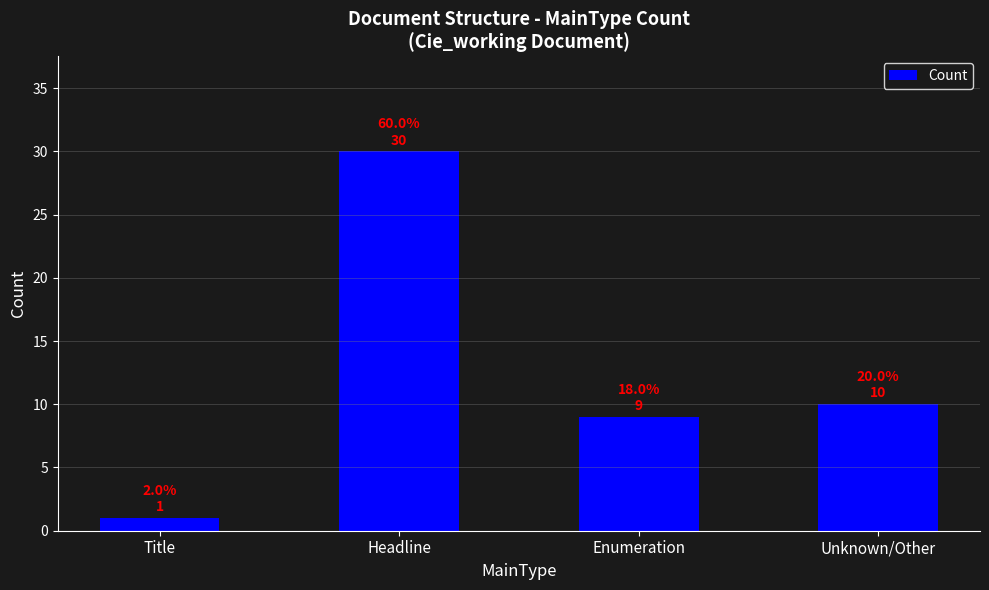

What is the ratio of the value at Unknown/Other to the value at Enumeration?

1.1